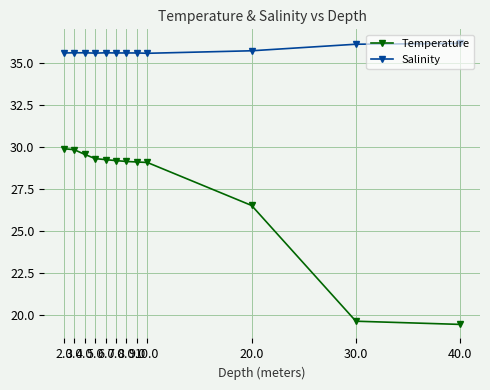

True or false: Salinity and Temperature intersect in this chart.

False